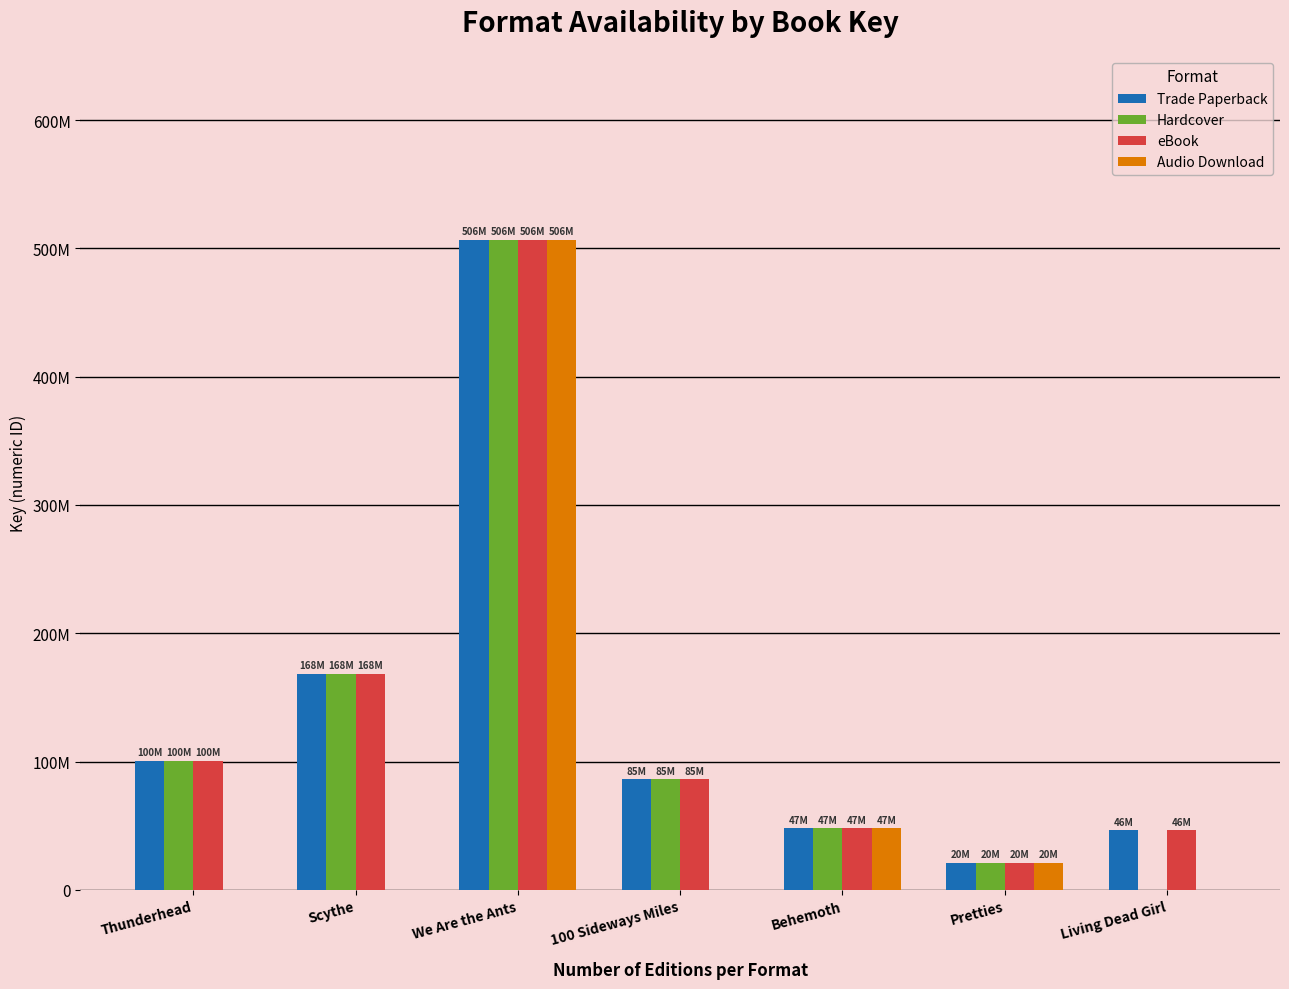

Reading left to right, what are all the values shown in this chart?

Trade Paperback: 100196160	168081974	506945211	85999921	47860268	20870075	46306173
Hardcover: 100196160	168081974	506945211	85999921	47860268	20870075	0
eBook: 100196160	168081974	506945211	85999921	47860268	20870075	46306173
Audio Download: 0	0	506945211	0	47860268	20870075	0